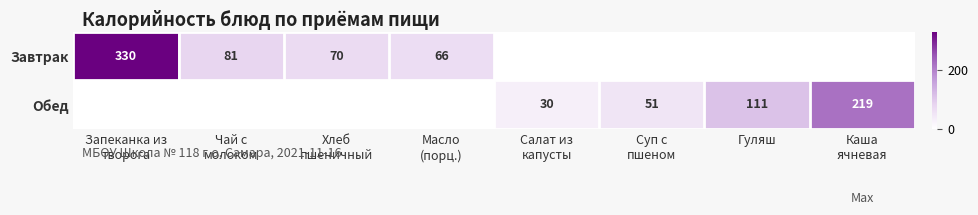

What is the difference between the highest and lowest values at Хлеб
пшеничный?

70